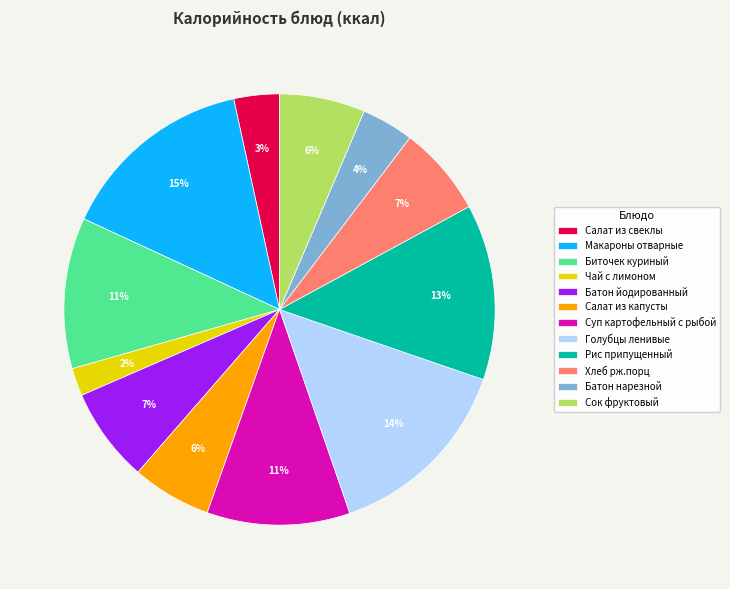

To the nearest percent, what portion does Батон нарезной represent?

4%